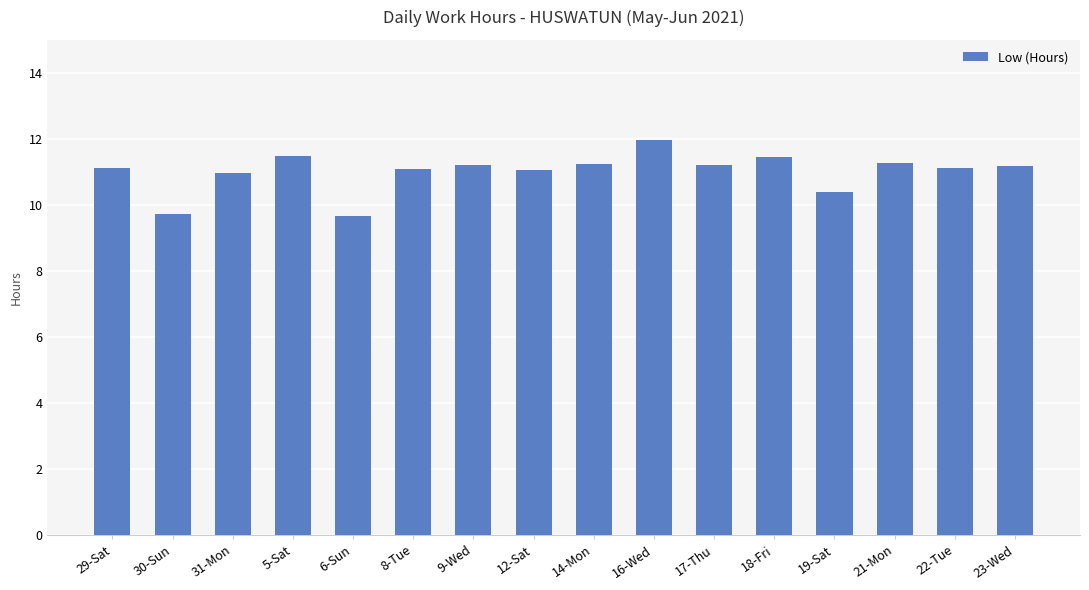

What is the difference between the maximum and minimum values?

2.3